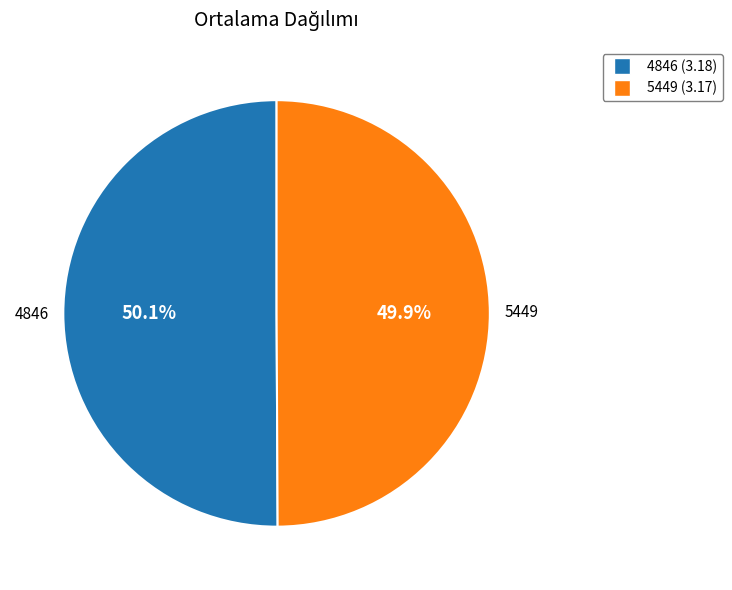

How much of the chart is everything except 5449?

50.1%